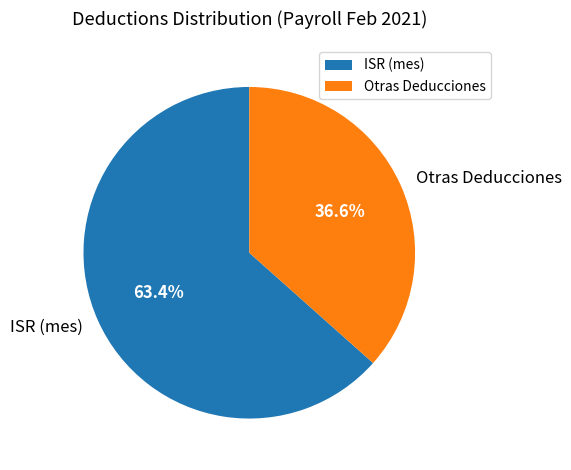

Which category has the smallest portion of the pie?

Otras Deducciones